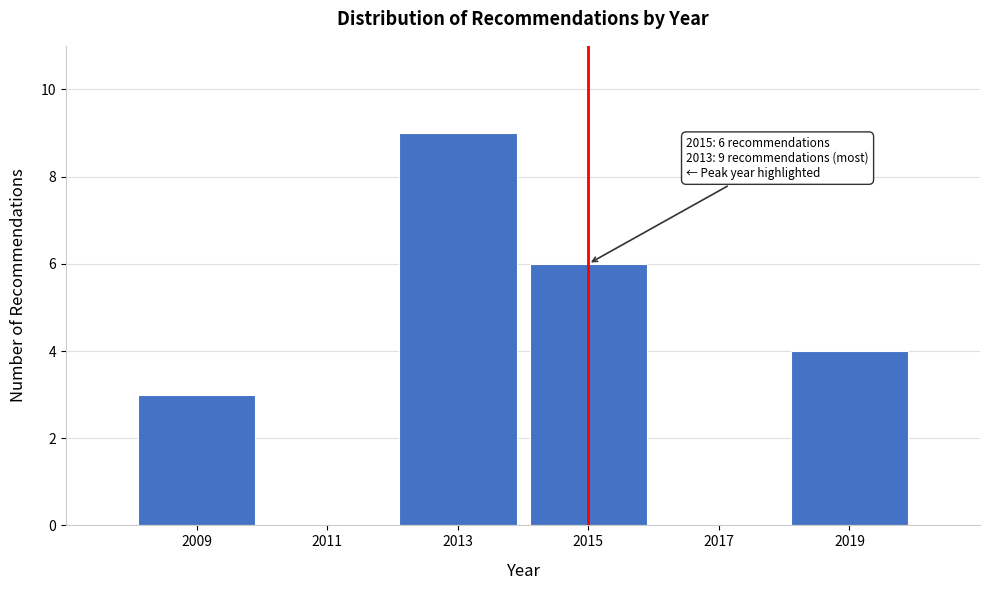

Reading left to right, transcribe all the data shown in this chart.

2009=3	2011=0	2013=9	2015=6	2017=0	2019=4